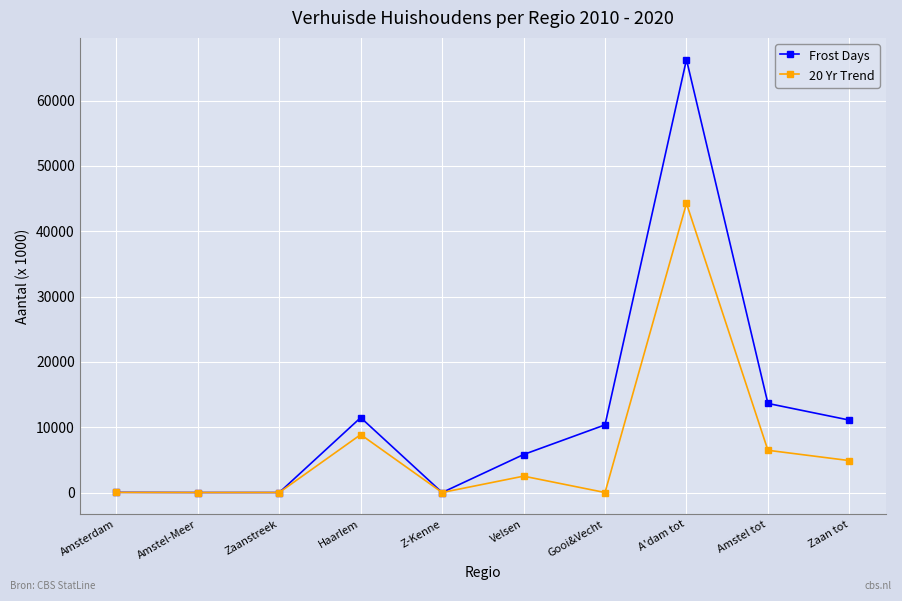

Is it true that 20 Yr Trend equals 4890.0 at Zaan tot?

True